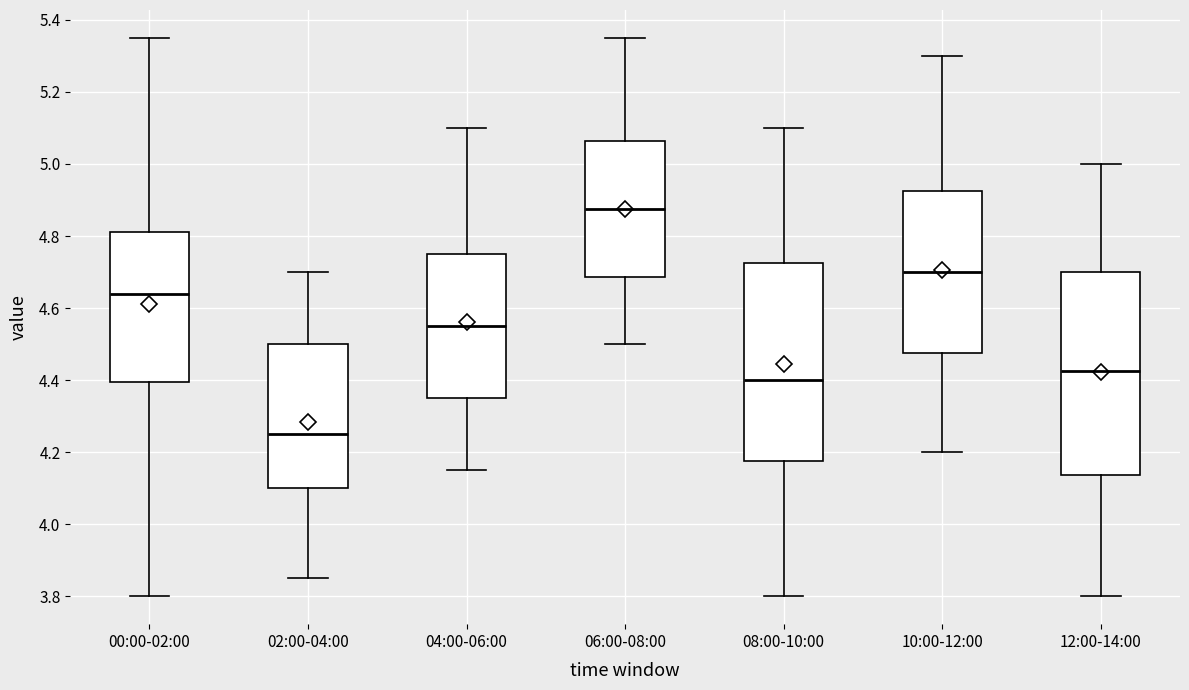

Which box's median line is the highest?

06:00-08:00